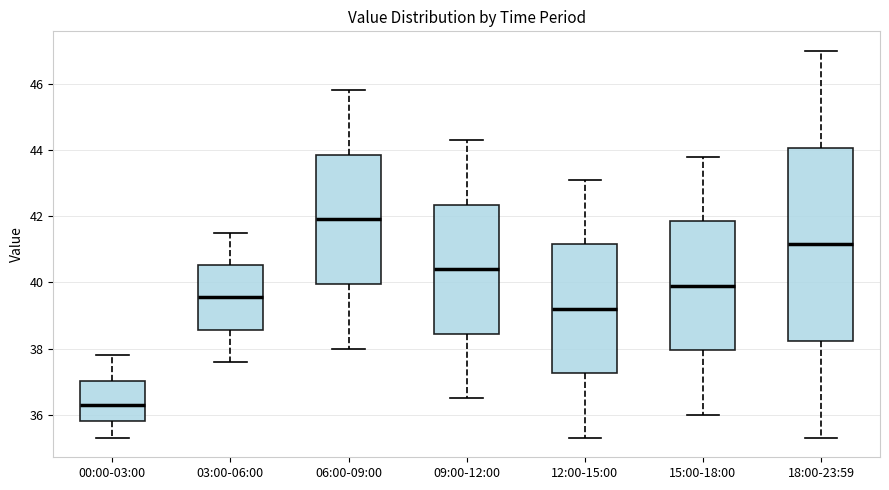

Reading left to right, transcribe this box plot: for each box, give where its median line is, the range the box spans, and where its two whiskers end, as read against the y-axis. The values are not printed on the chart, so give them approximately, as read against the axis.

00:00-03:00: median 36.4, box 35.8 to 37.0, whiskers 35.4 to 37.8
03:00-06:00: median 39.6, box 38.6 to 40.6, whiskers 37.6 to 41.6
06:00-09:00: median 42.0, box 40.0 to 43.8, whiskers 38.0 to 45.8
09:00-12:00: median 40.4, box 38.4 to 42.4, whiskers 36.6 to 44.4
12:00-15:00: median 39.2, box 37.2 to 41.2, whiskers 35.4 to 43.2
15:00-18:00: median 40.0, box 38.0 to 41.8, whiskers 36.0 to 43.8
18:00-23:59: median 41.2, box 38.2 to 44.0, whiskers 35.4 to 47.0